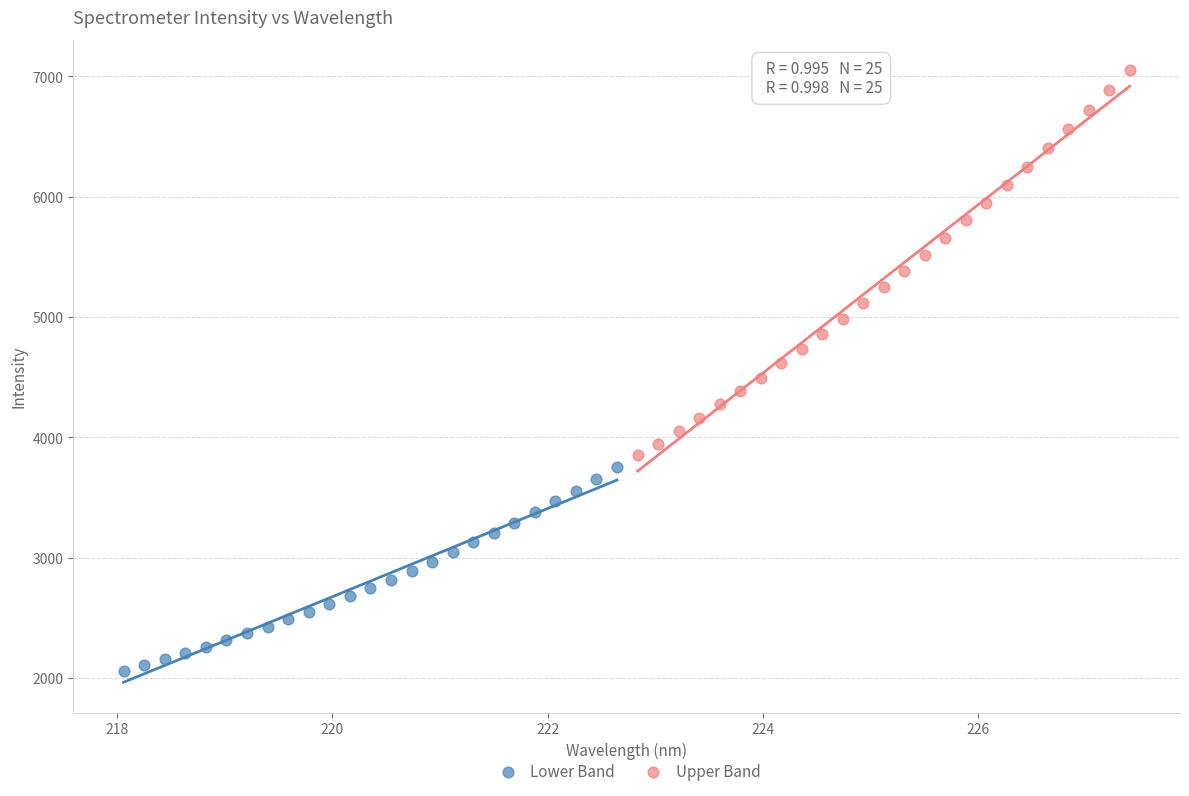

Which series contains the lowest Y value?

Lower Band